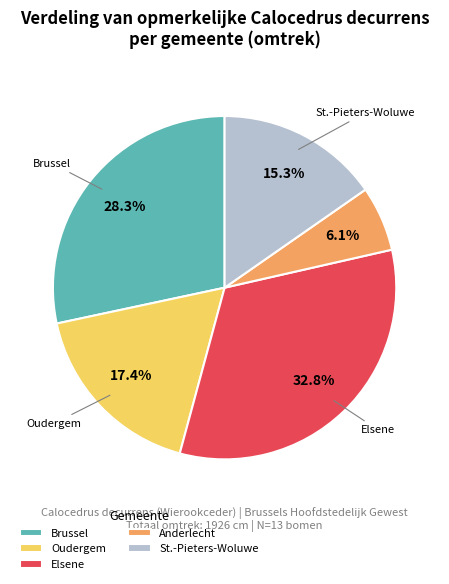

How many segments does this pie chart have?

5